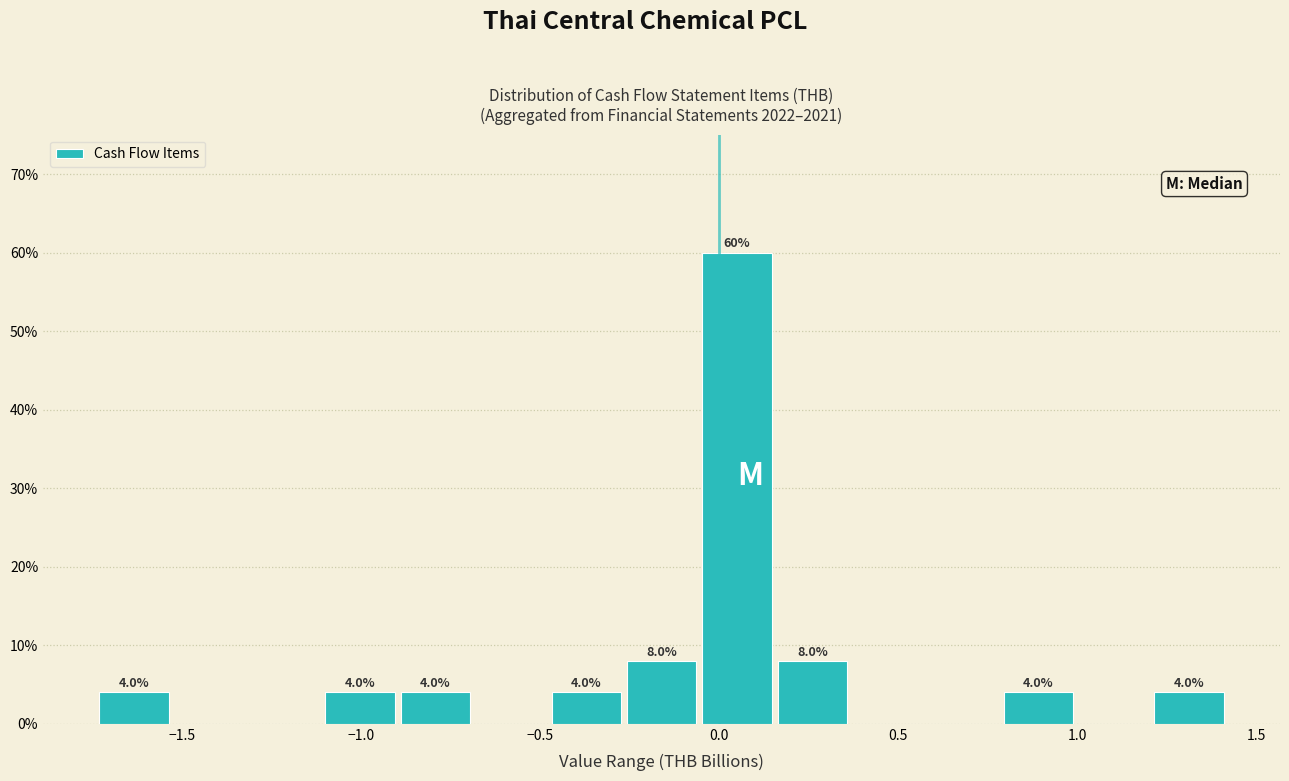

Which range on the x-axis has the tallest bar?

-0.05 to 0.15